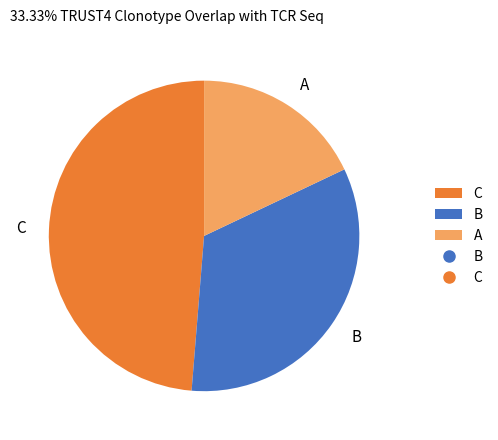

Rank the categories by value from lowest to highest.

A, B, C